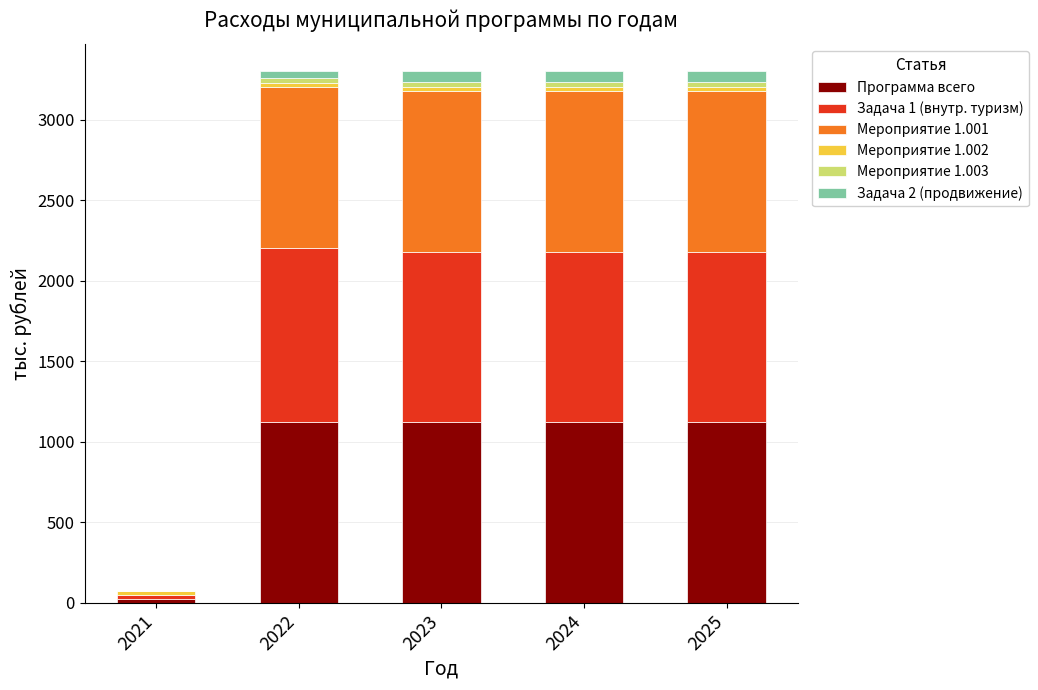

What is the maximum value for Программа всего?

1124.5